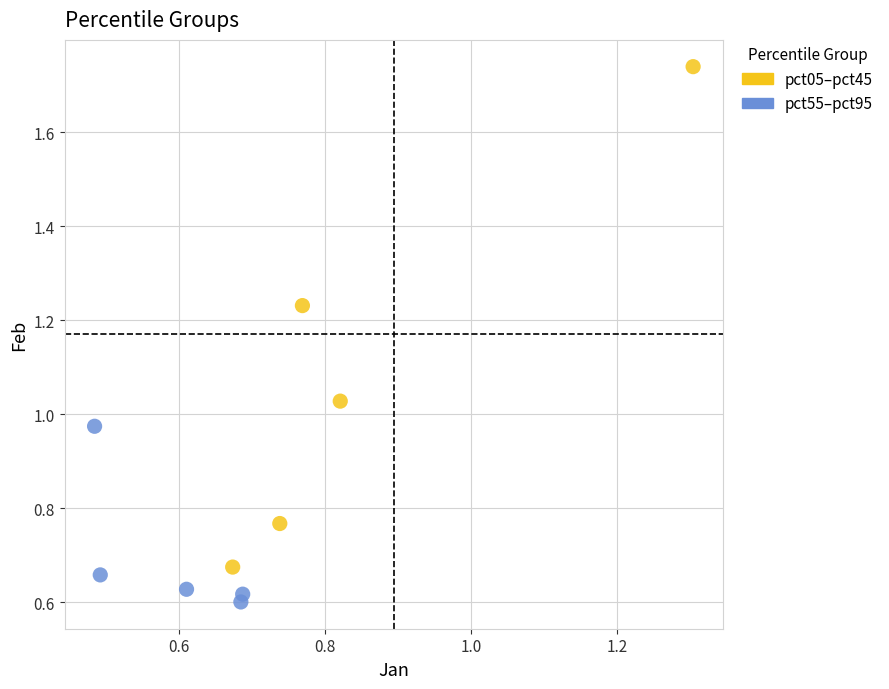

Which series contains the lowest Y value?

pct55–pct95